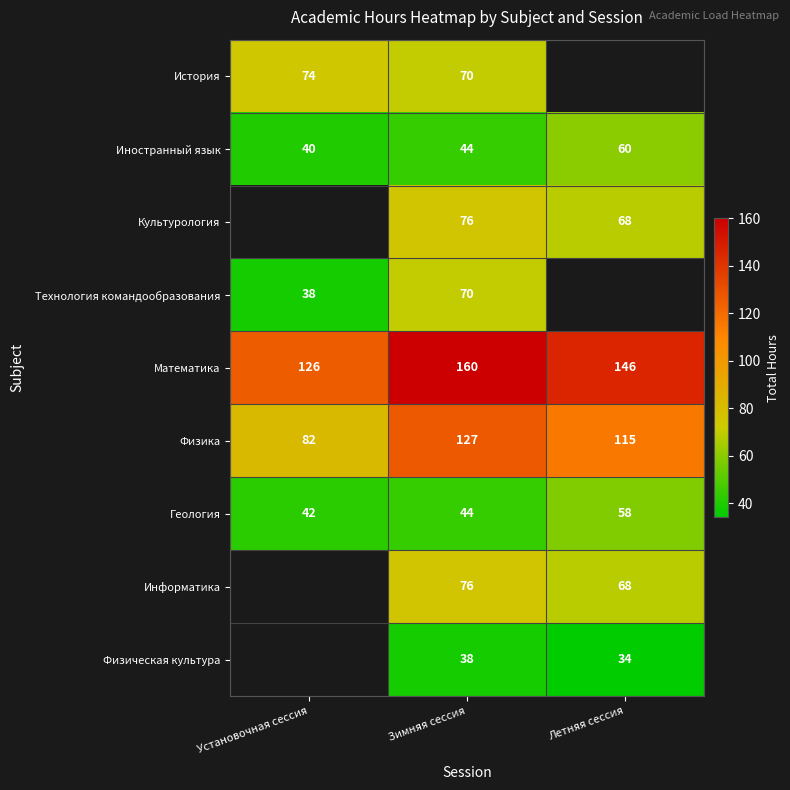

Count the number of data series in this chart.

9